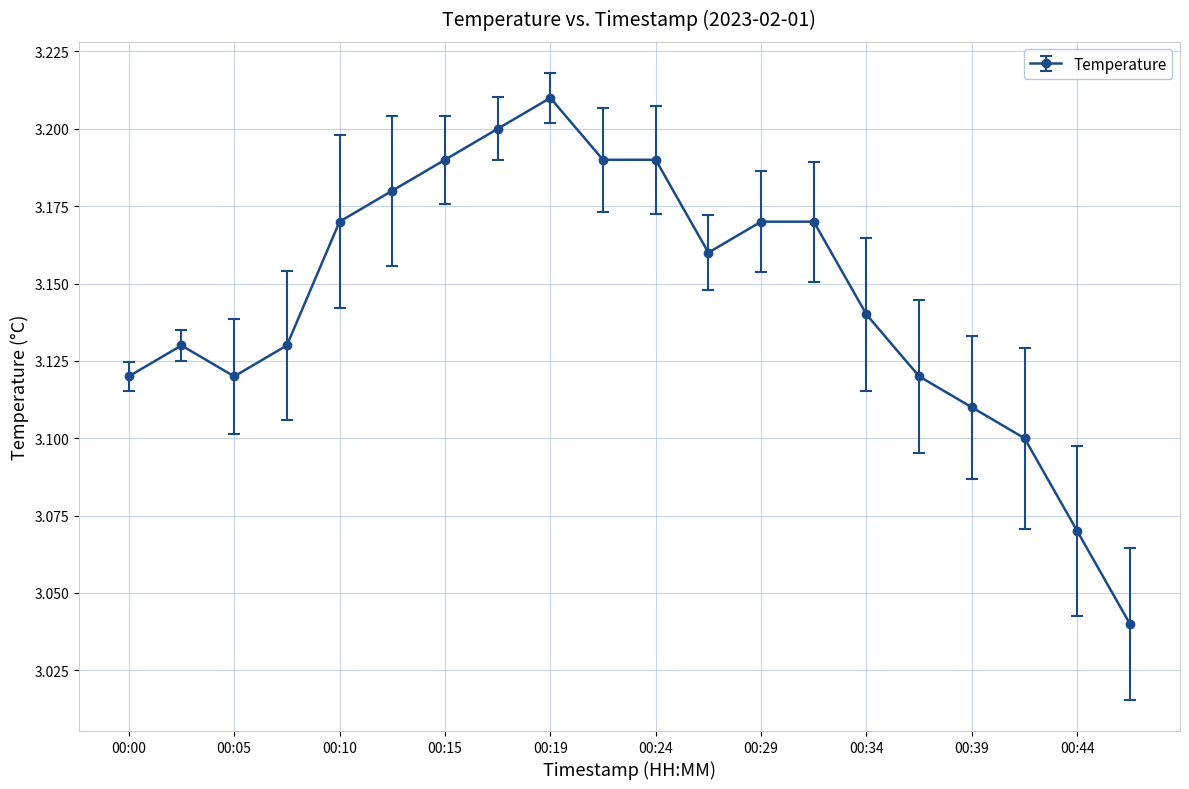

How many values are between 3 and 4?

20